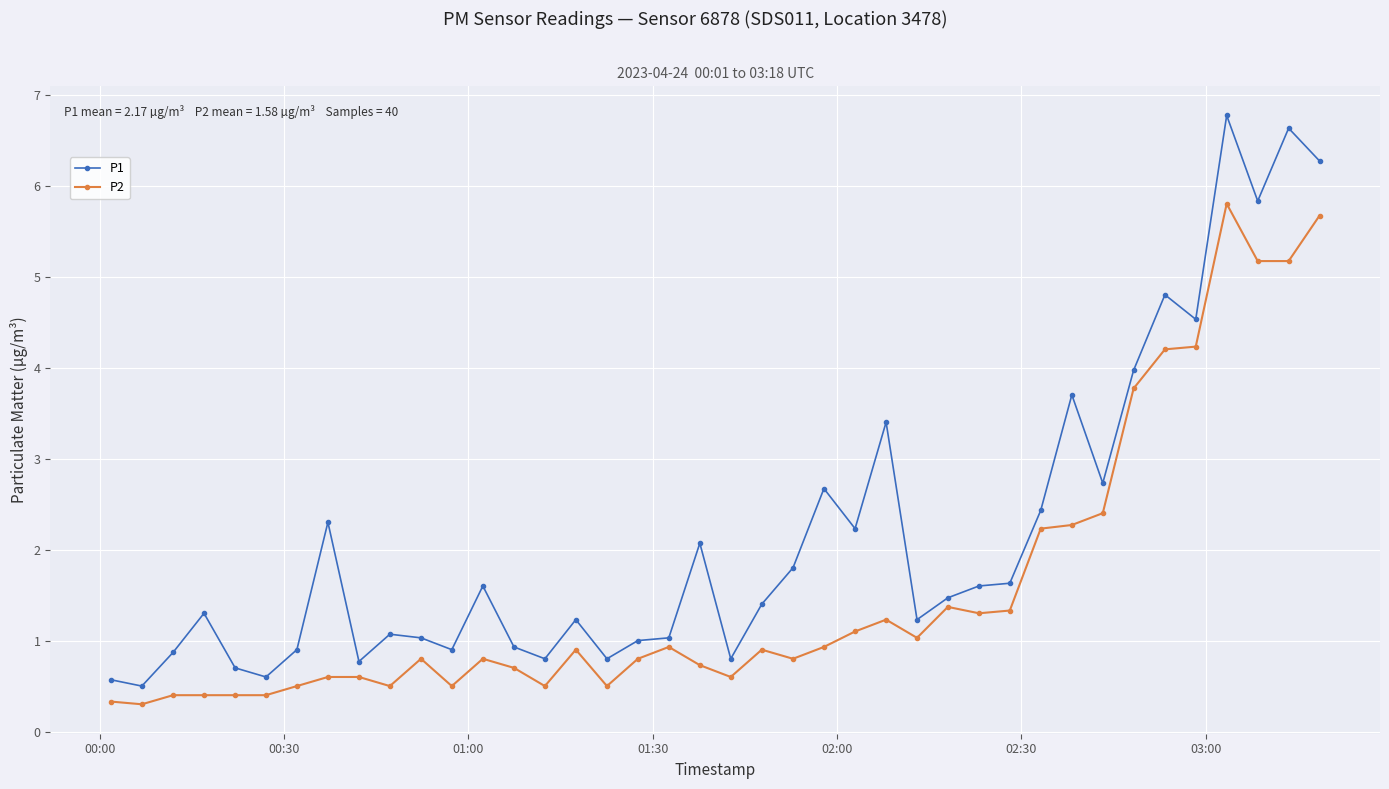

What is the sum of all P1 values?

86.9